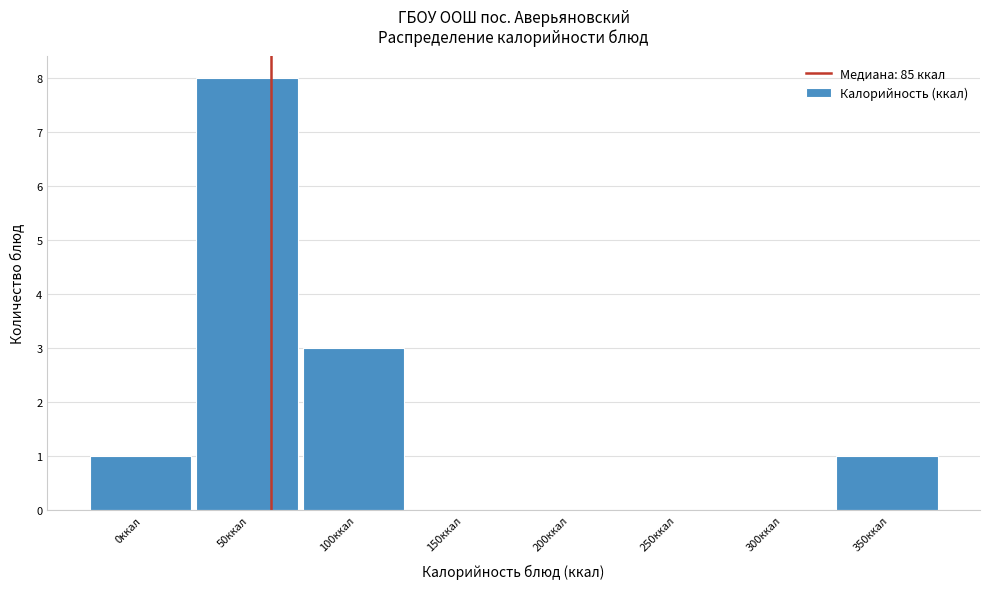

Reading right to left, list all the values displayed in this chart.

350ккал=1	300ккал=0	250ккал=0	200ккал=0	150ккал=0	100ккал=3	50ккал=8	0ккал=1